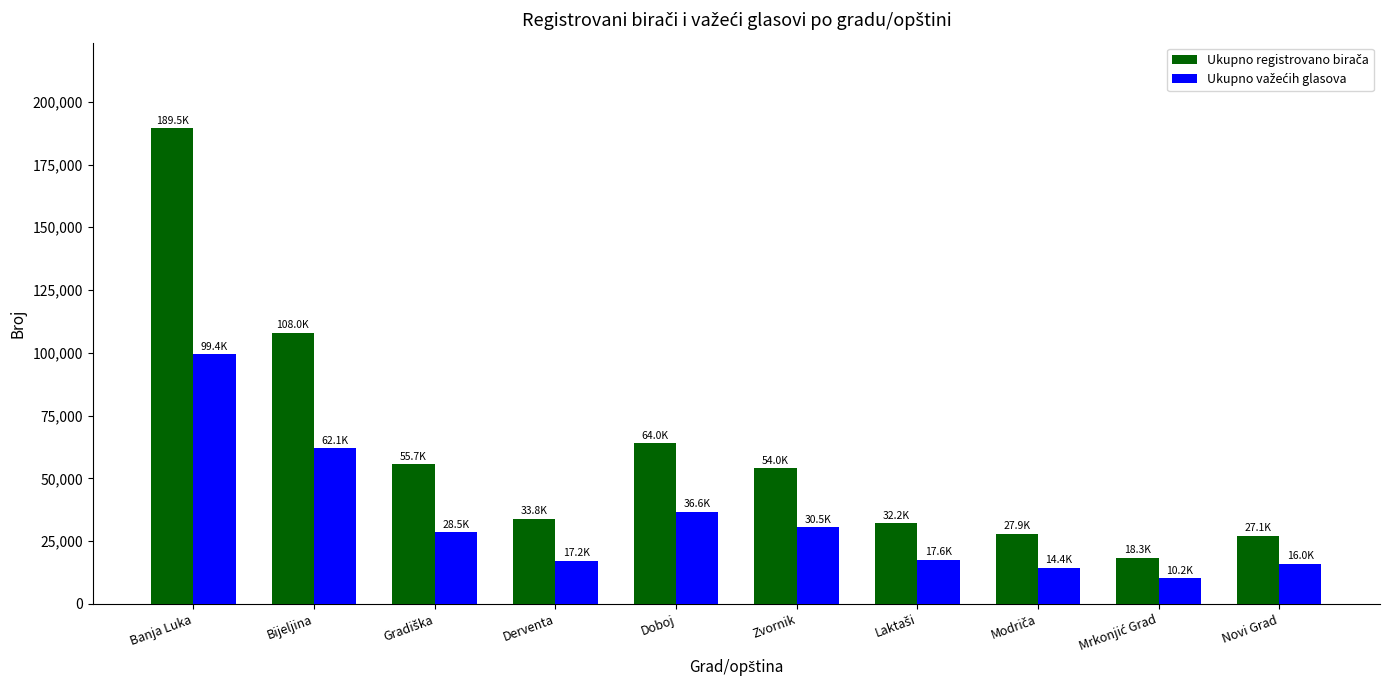

At which category is the sum across all series the highest?

Banja Luka